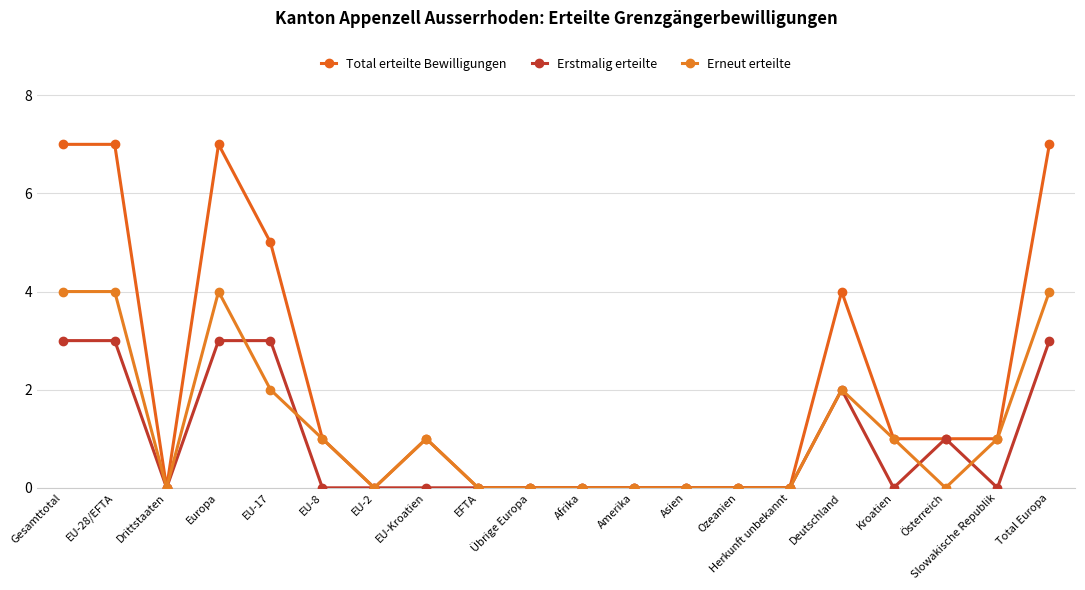

What is the difference between the Erstmalig erteilte values at EU-8 and Deutschland?

2